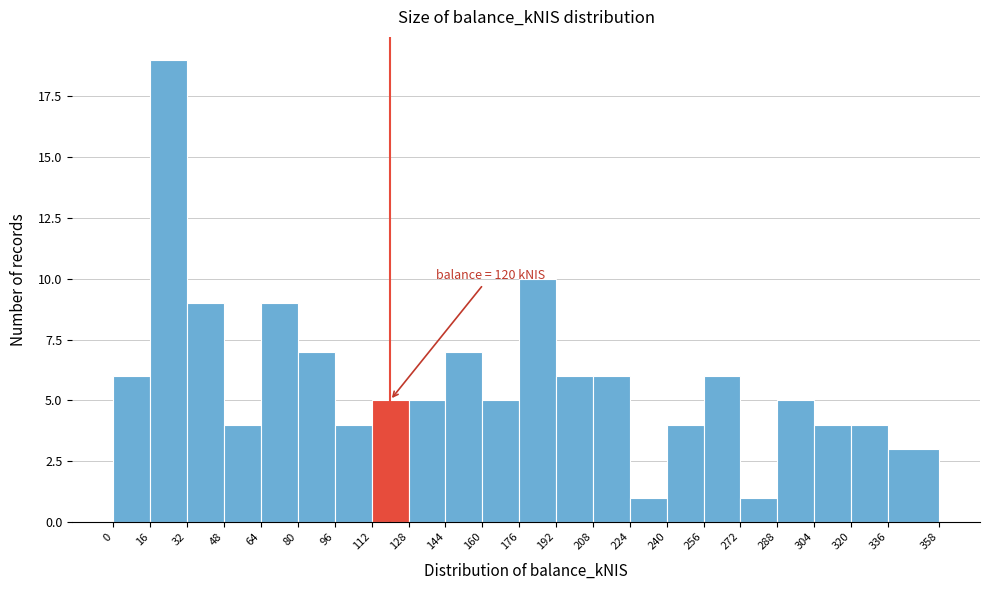

Over which range of the x-axis is the bar tallest?

16 to 32